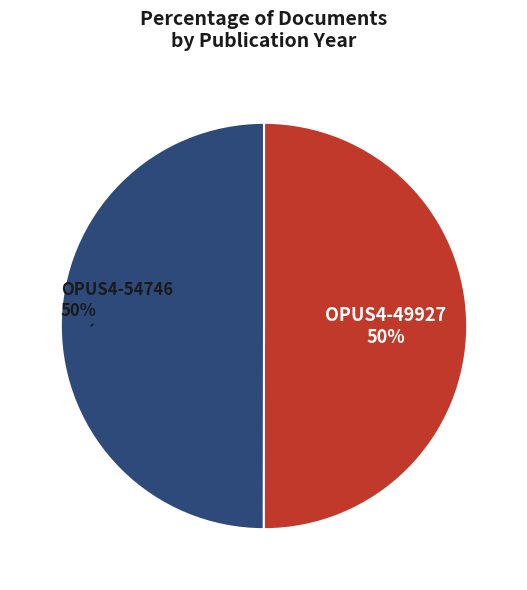

To the nearest percent, what is the average slice percentage?

50%